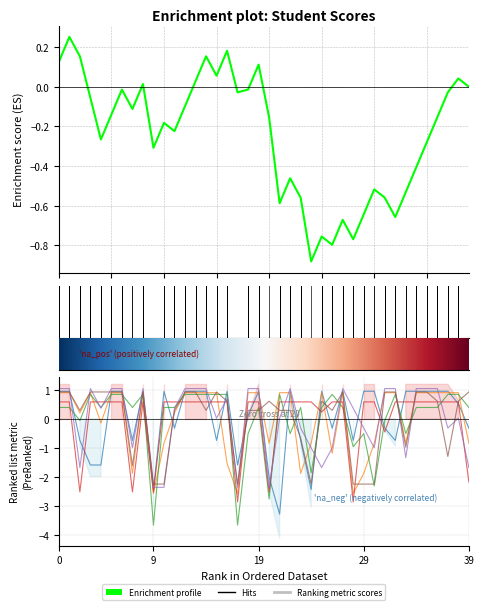

Does the chart display data point markers on the line(s)?

No